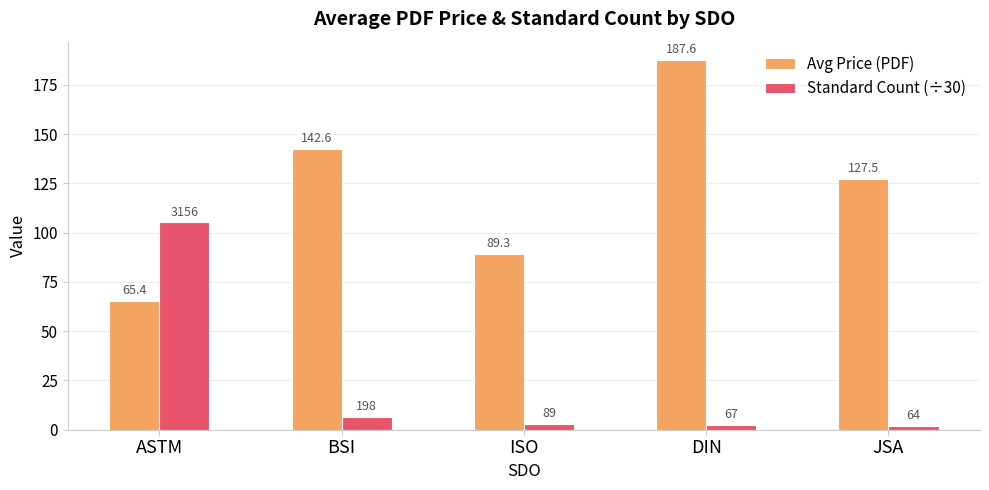

Which category has the highest value in the Standard Count (÷30) series?

ASTM